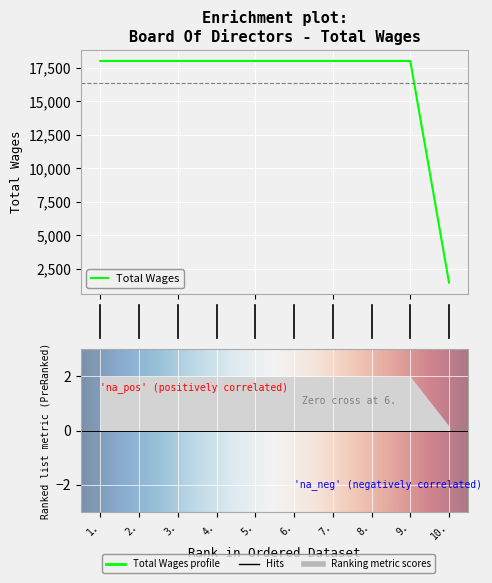

True or false: the data has more than 0 interior local peaks.

False